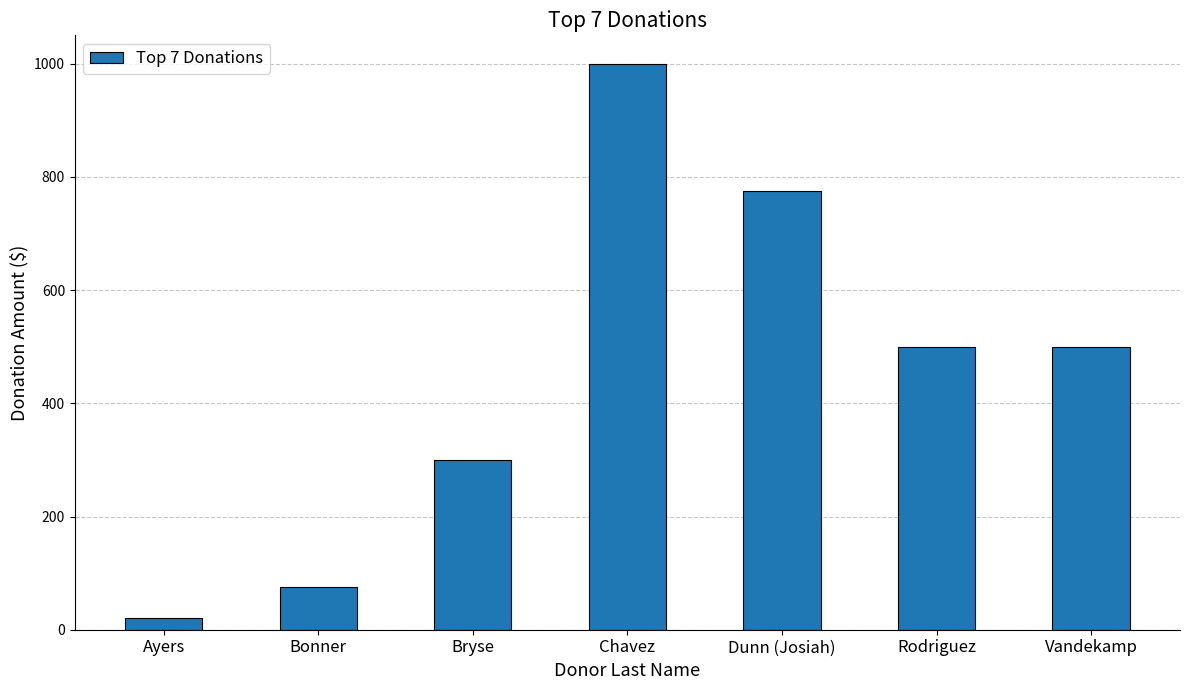

What is the difference between the maximum and minimum values?

980